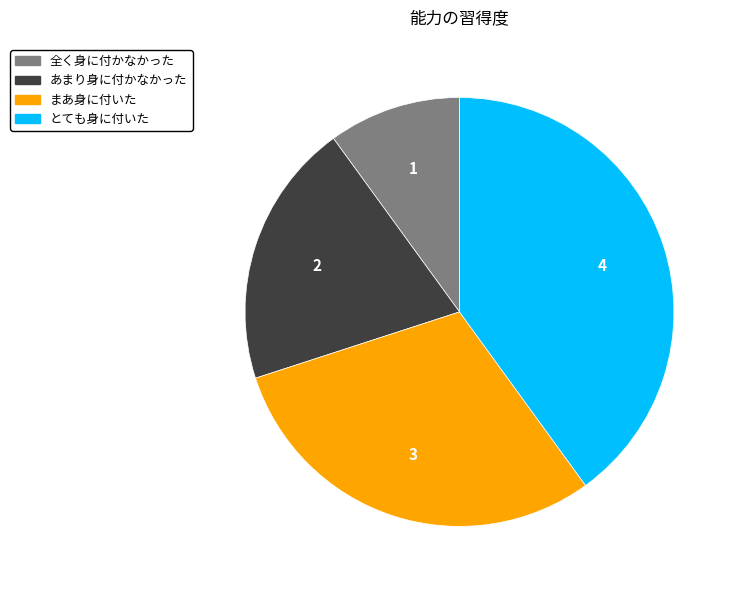

Approximately how many times larger is the value at とても身に付いた compared to あまり身に付かなかった?

2.0